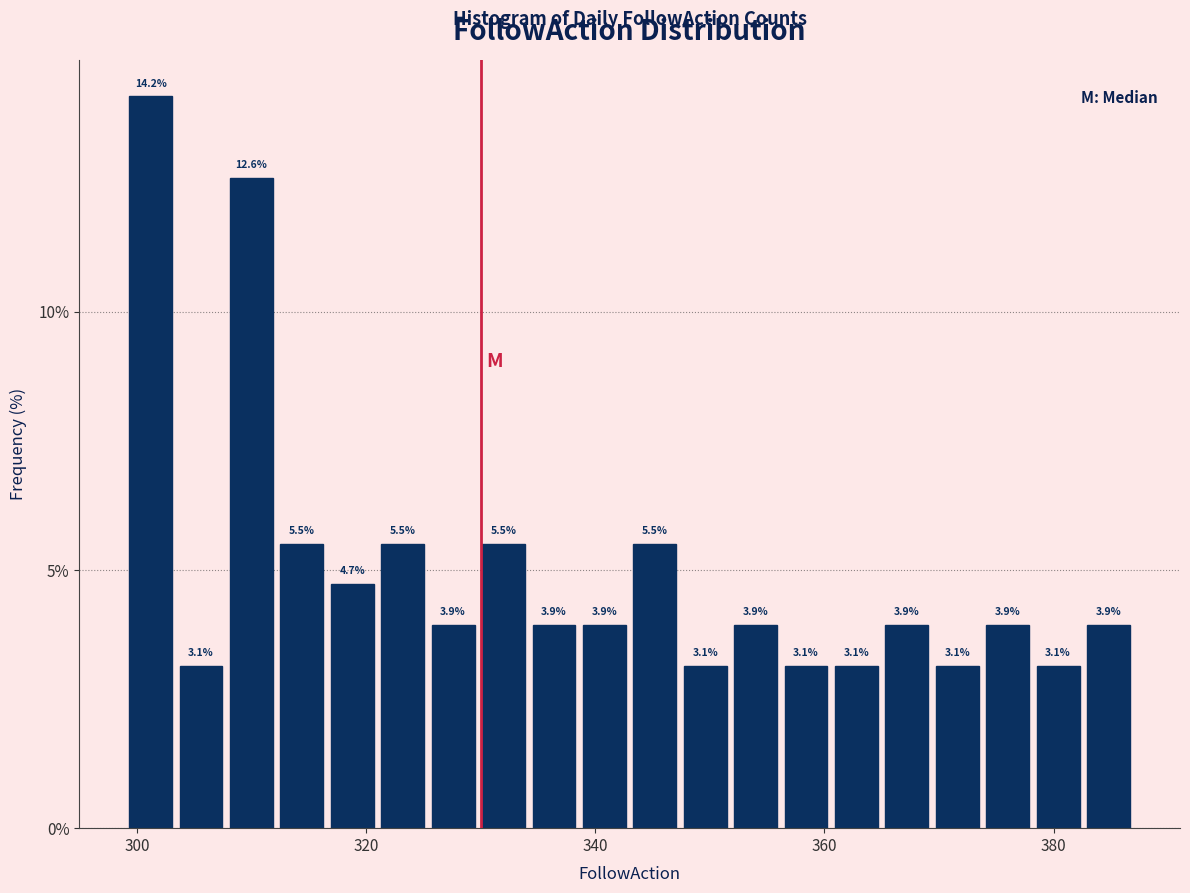

Read against the x-axis, roughly where is the centre of the tallest bar?

302